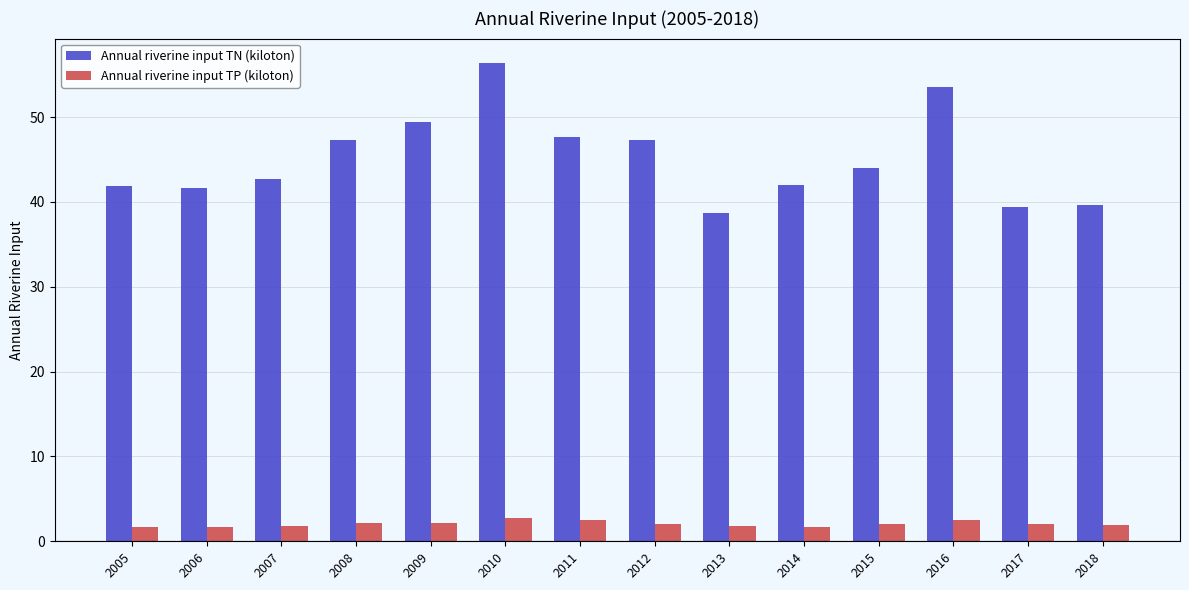

What is the total value across all series at 2017?

41.4